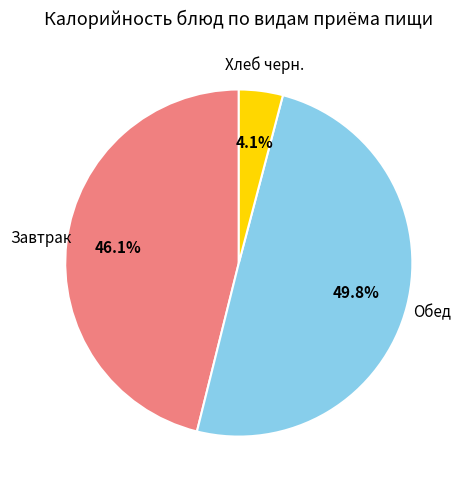

Is there any slice that represents more than half of the pie?

No